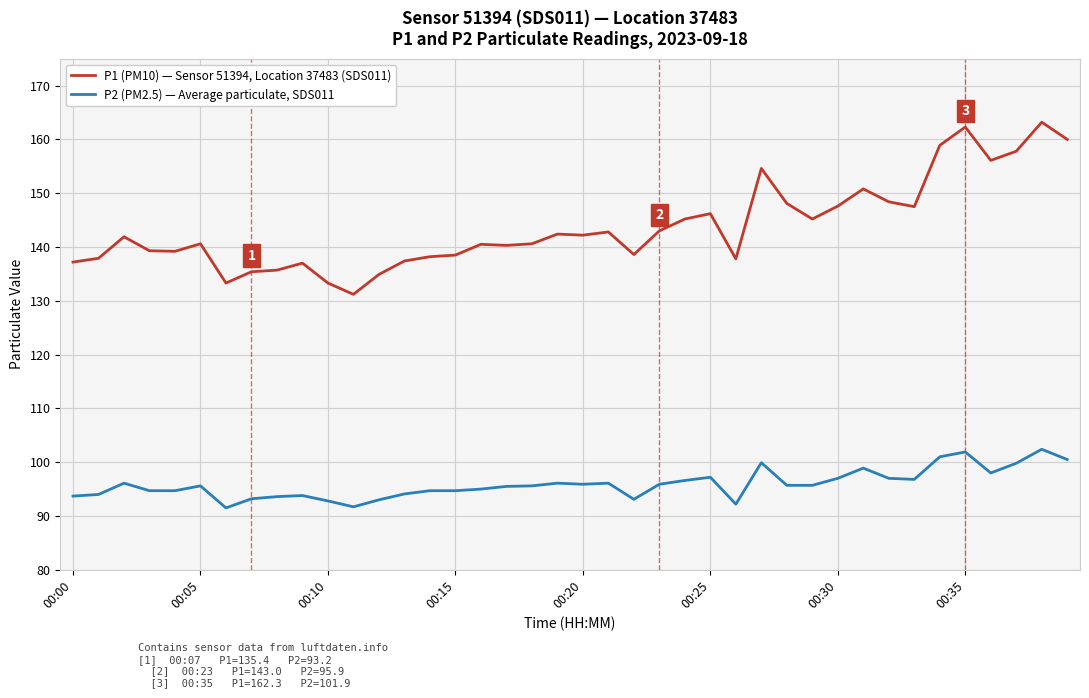

What is the minimum value shown in the chart?

91.5